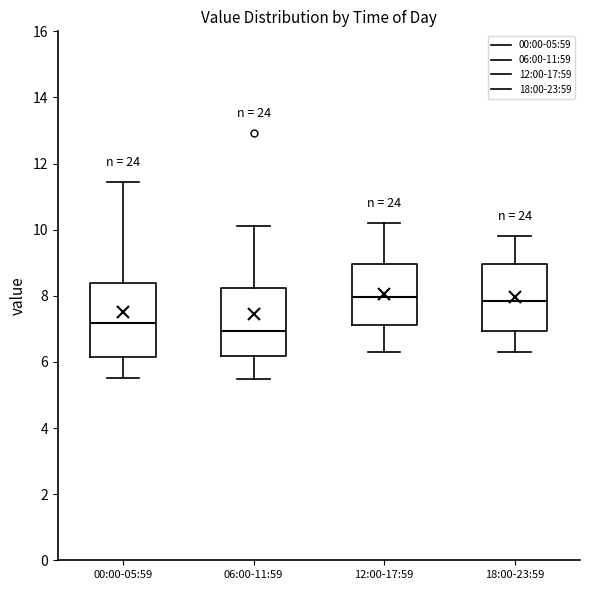

Where is the upper edge of the box for 06:00-11:59 on the y-axis? The values are not printed on the chart, so give them approximately, as read against the axis.

8.2